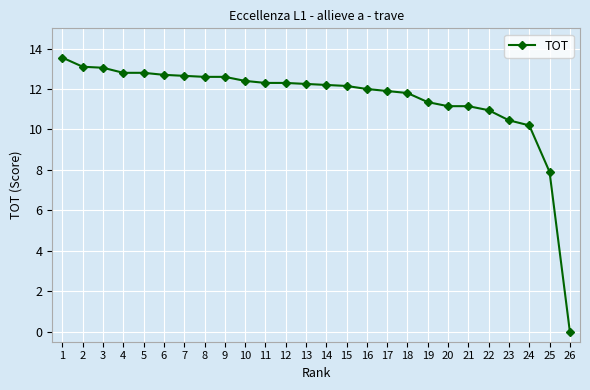

What is the change in value from 8 to 14?

-0.4